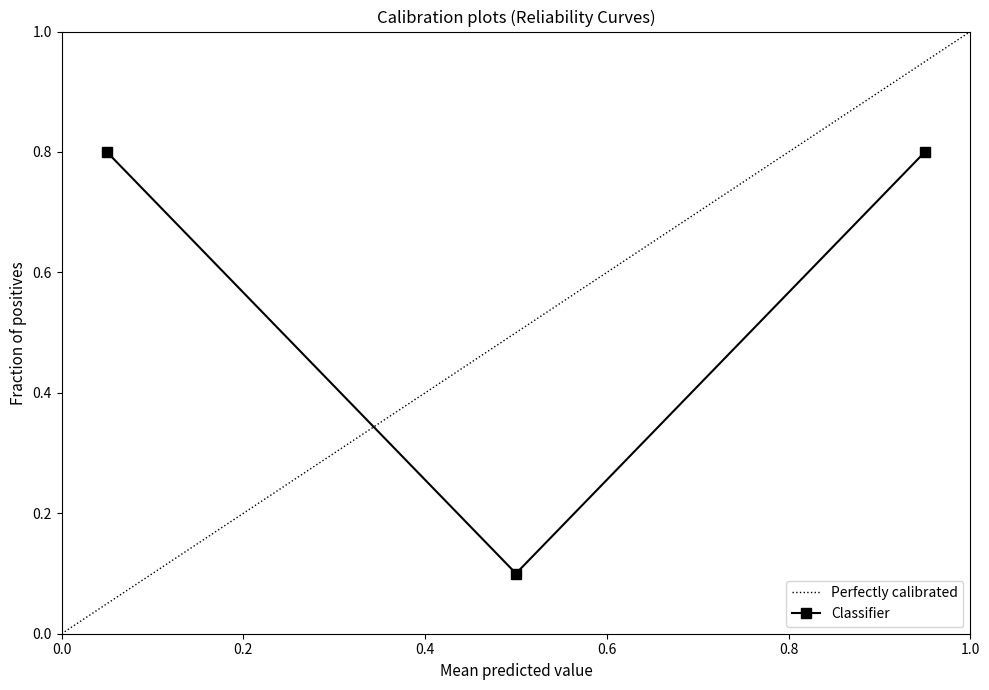

At which category does the chart reach its minimum across all series?

2